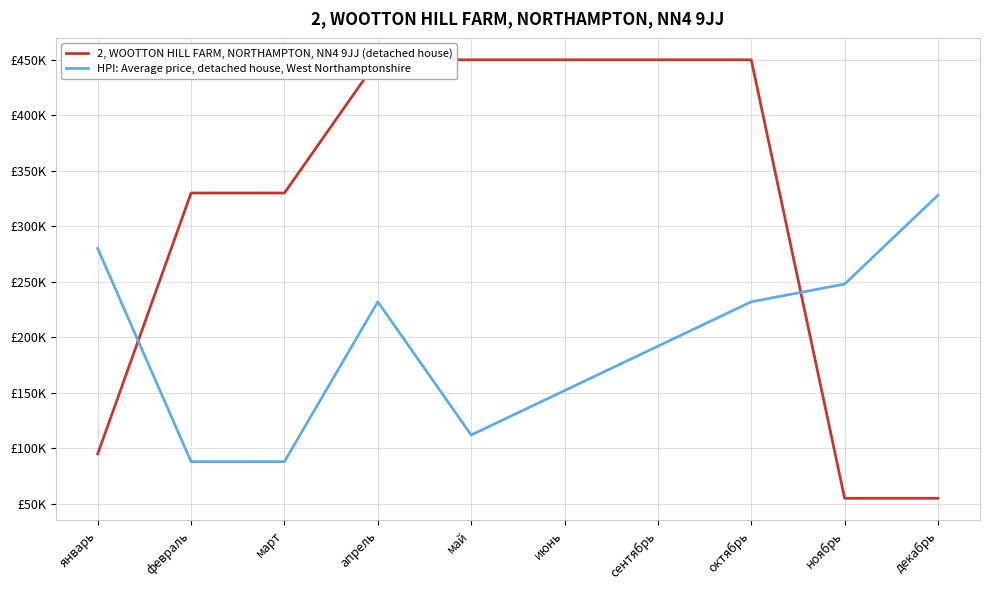

At how many categories does at least one series exceed 312296?

8